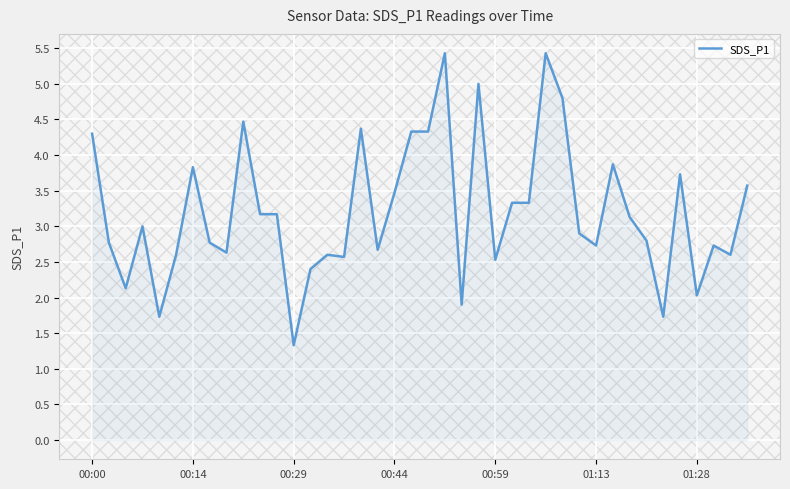

Does the chart have visible grid lines?

Yes